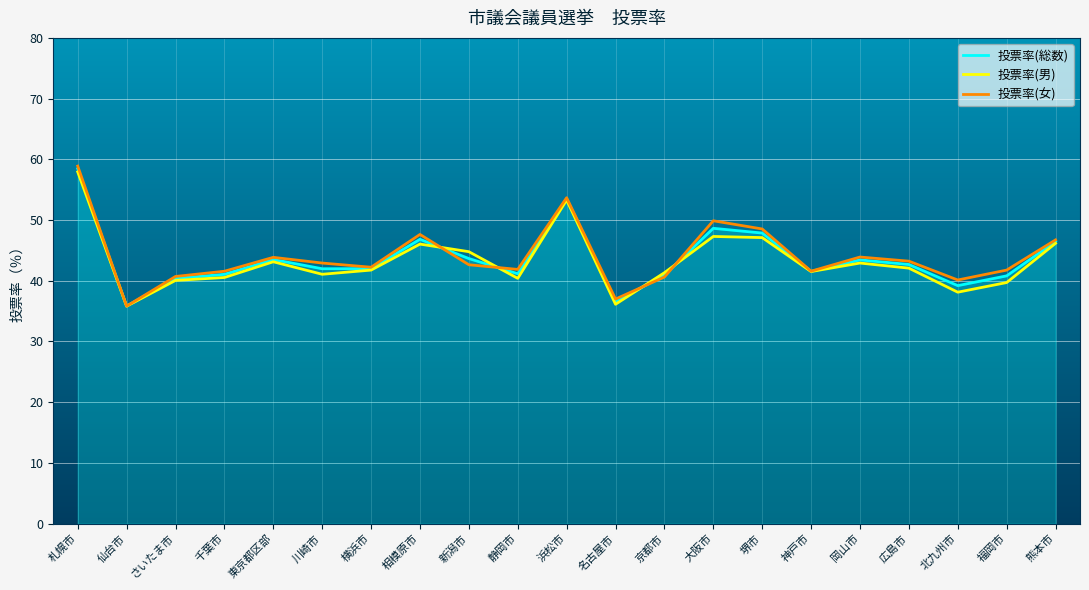

What is the difference between the highest and lowest values at 横浜市?

0.5